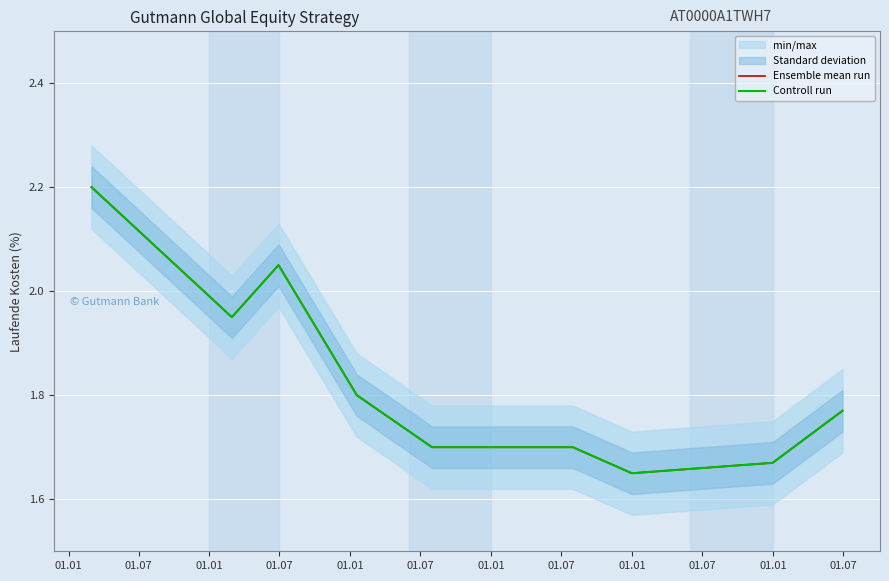

At which category does Controll run reach its first local peak?

01.01